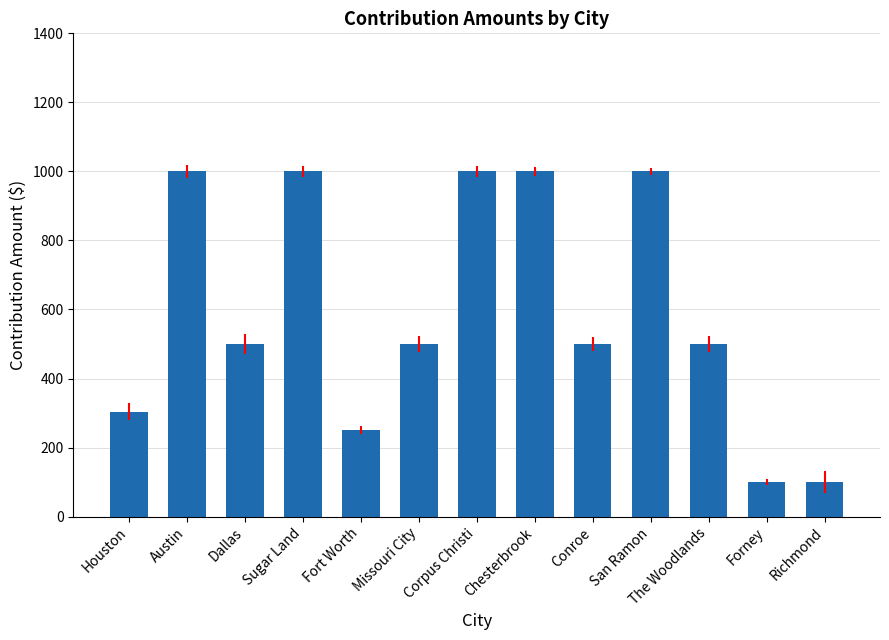

What value does the data have at Forney?

100.0